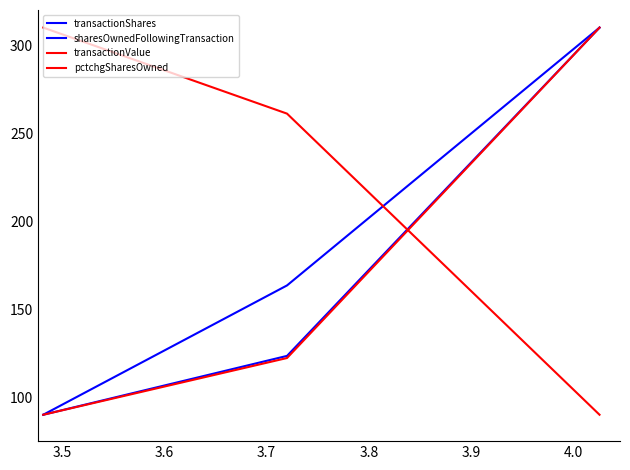

Is this an area chart (filled region under the line)?

No